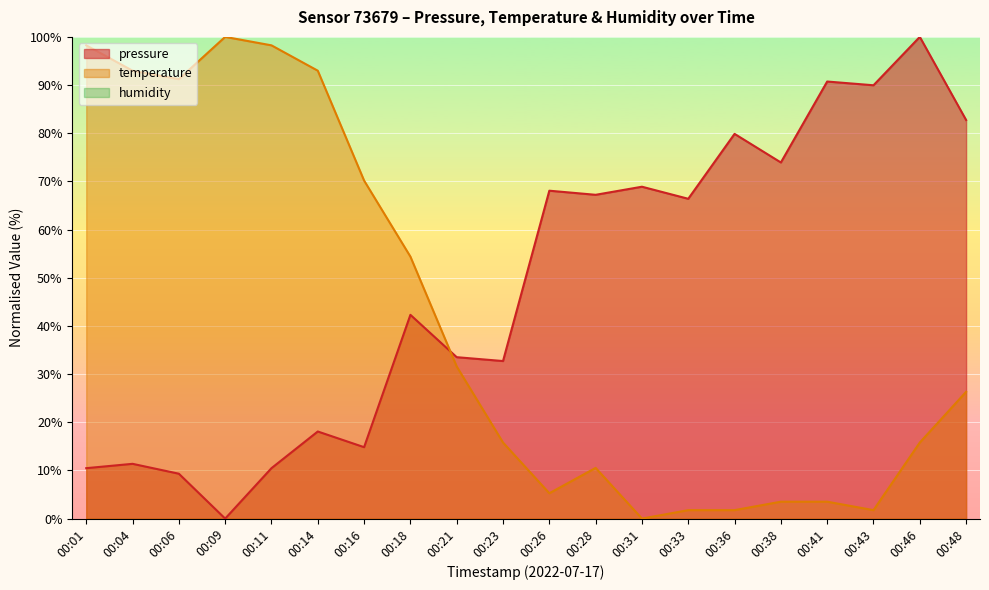

How many lines are shown in the chart?

2